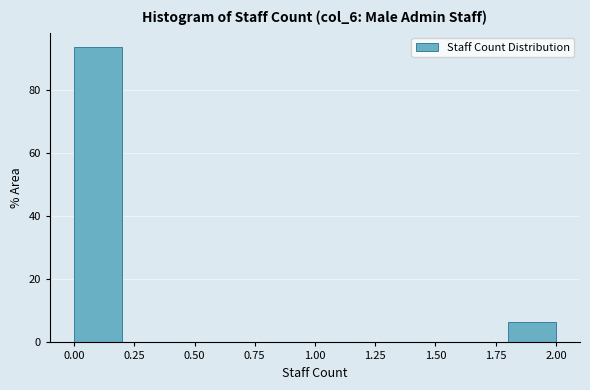

Reading left to right, transcribe this chart: for each bar, give the range it covers on the x-axis and its height. The values are not printed on the chart, so give them approximately, as read against the axis.

0.0 to 0.2: 94
0.2 to 0.4: 0
0.4 to 0.6: 0
0.6 to 0.8: 0
0.8 to 1.0: 0
1.0 to 1.2: 0
1.2 to 1.4: 0
1.4 to 1.6: 0
1.6 to 1.8: 0
1.8 to 2.0: 6